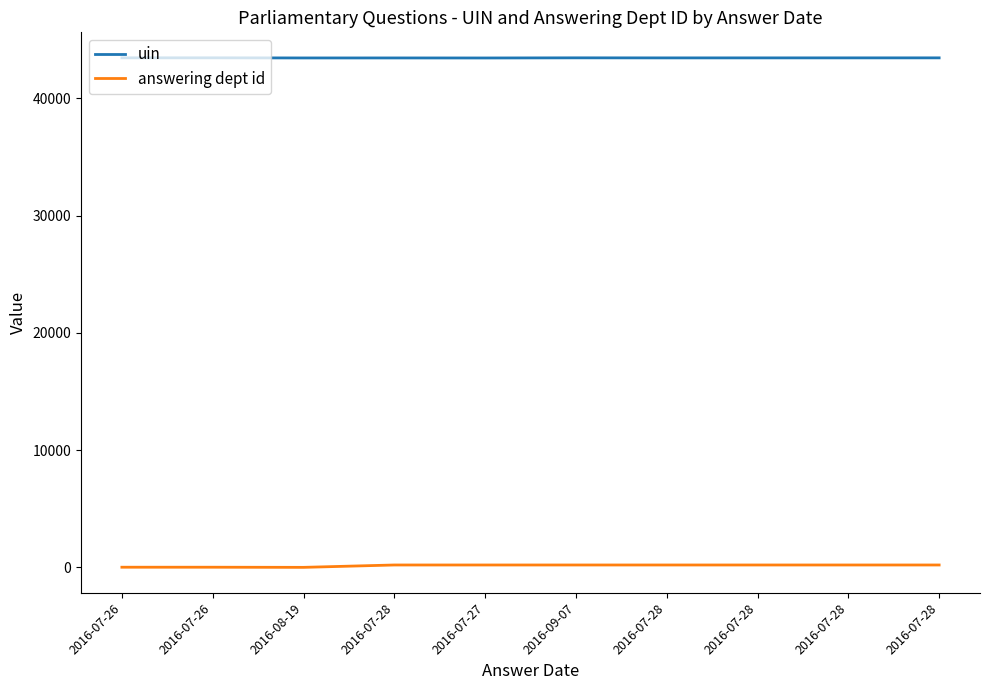

List the series in order of their overall mean, lowest first.

answering dept id, uin